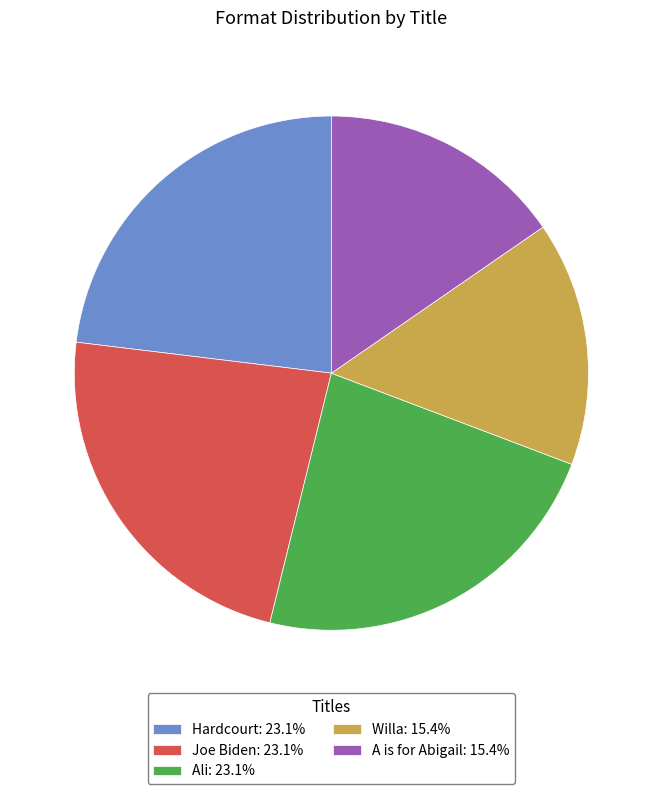

True or false: Hardcourt accounts for 13% of the total.

False